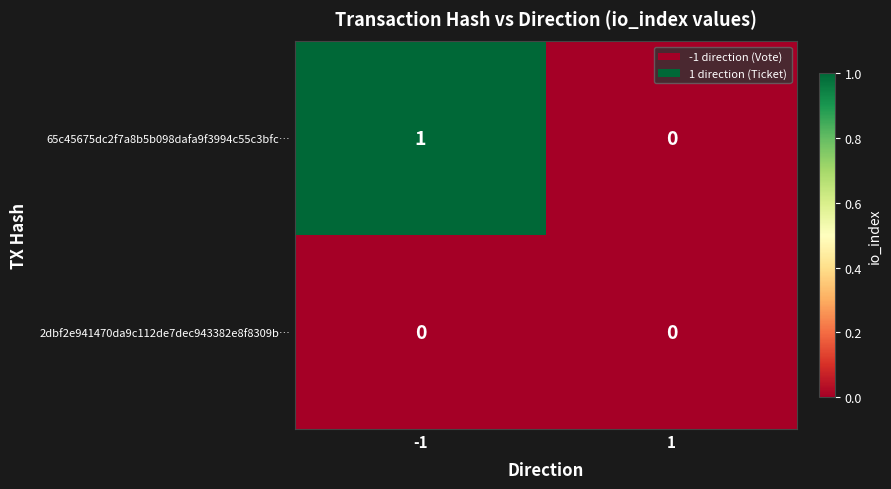

Which series has the largest total across all categories?

65c45675dc2f7a8b5b098dafa9f3994c55c3bfc…